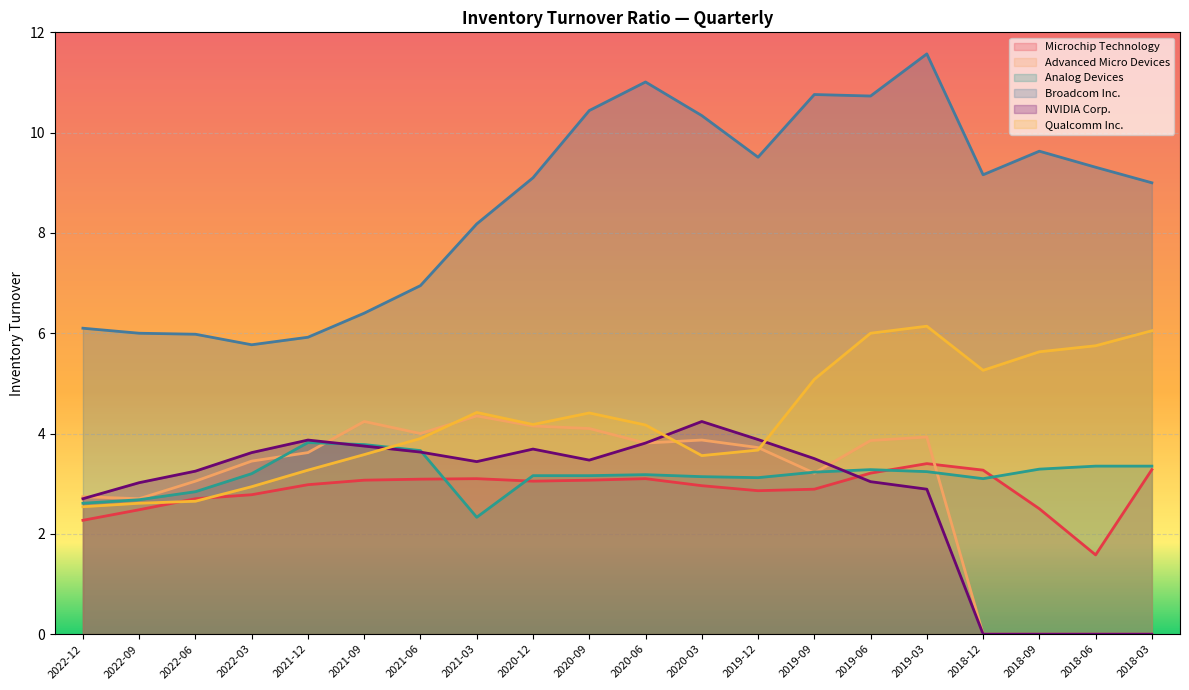

What is the difference between the highest and lowest values at 2022-12?

3.8